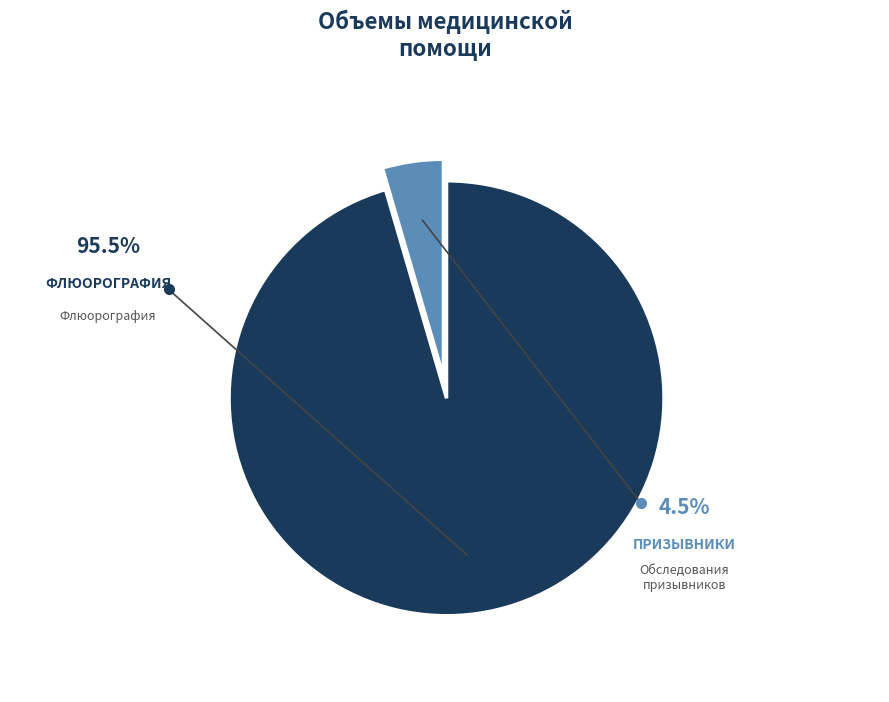

To the nearest percent, what percentage of the pie is Флюорография?

95%